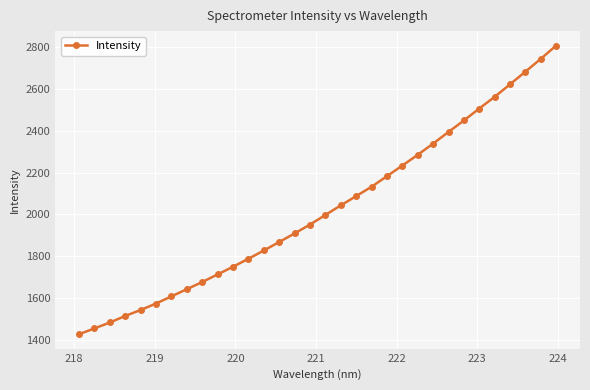

What is the value of the 26th point from the left?

2449.4